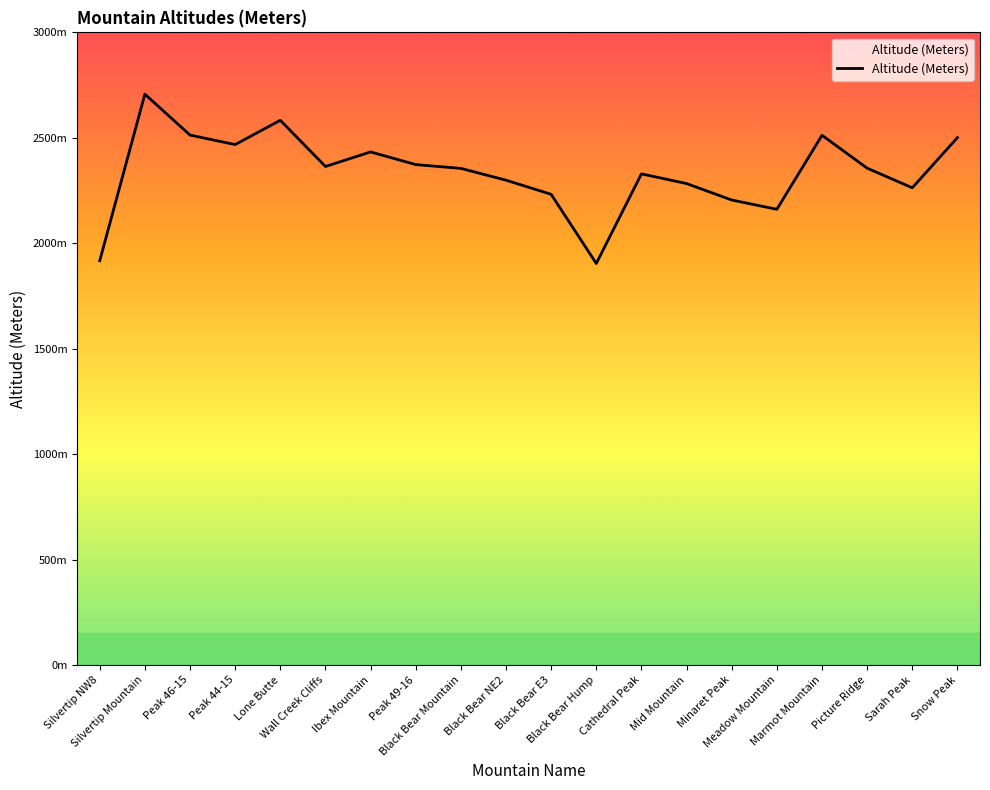

Reading left to right, what are all the values shown in this chart?

Silvertip NW8=1917	Silvertip Mountain=2707	Peak 46-15=2513	Peak 44-15=2468	Lone Butte=2583	Wall Creek Cliffs=2364	Ibex Mountain=2433	Peak 49-16=2373	Black Bear Mountain=2355	Black Bear NE2=2299	Black Bear E3=2232	Black Bear Hump=1904	Cathedral Peak=2329	Mid Mountain=2283	Minaret Peak=2205	Meadow Mountain=2161	Marmot Mountain=2512	Picture Ridge=2356	Sarah Peak=2263	Snow Peak=2501